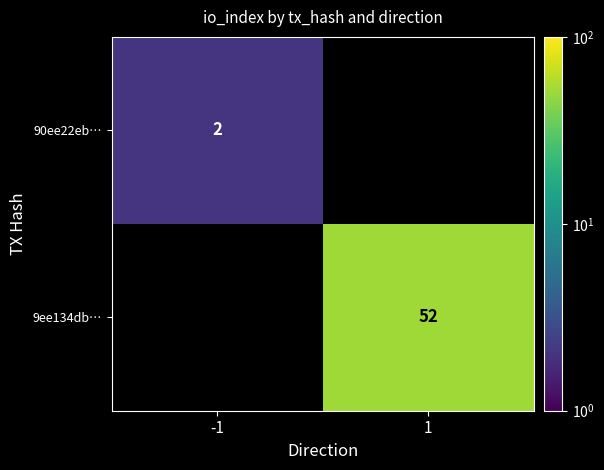

The 9ee134db… series shows 32 at 1. True or false?

False